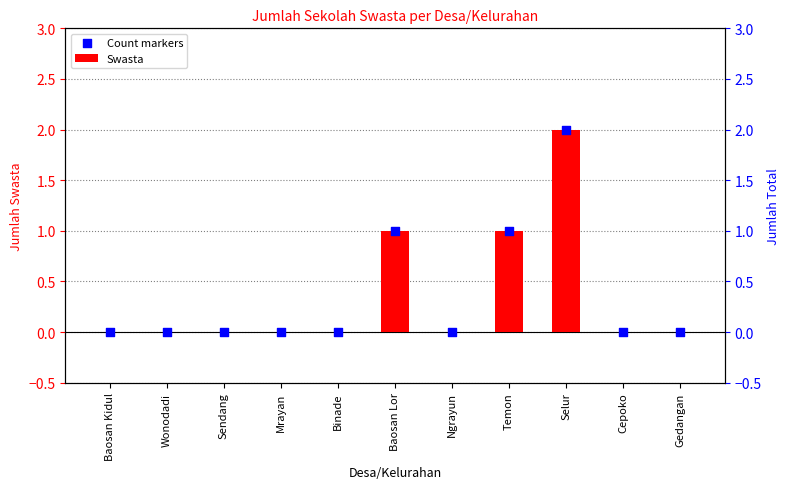

Is the value of Swasta at Wonodadi greater than the value of Count markers at Baosan Kidul?

No